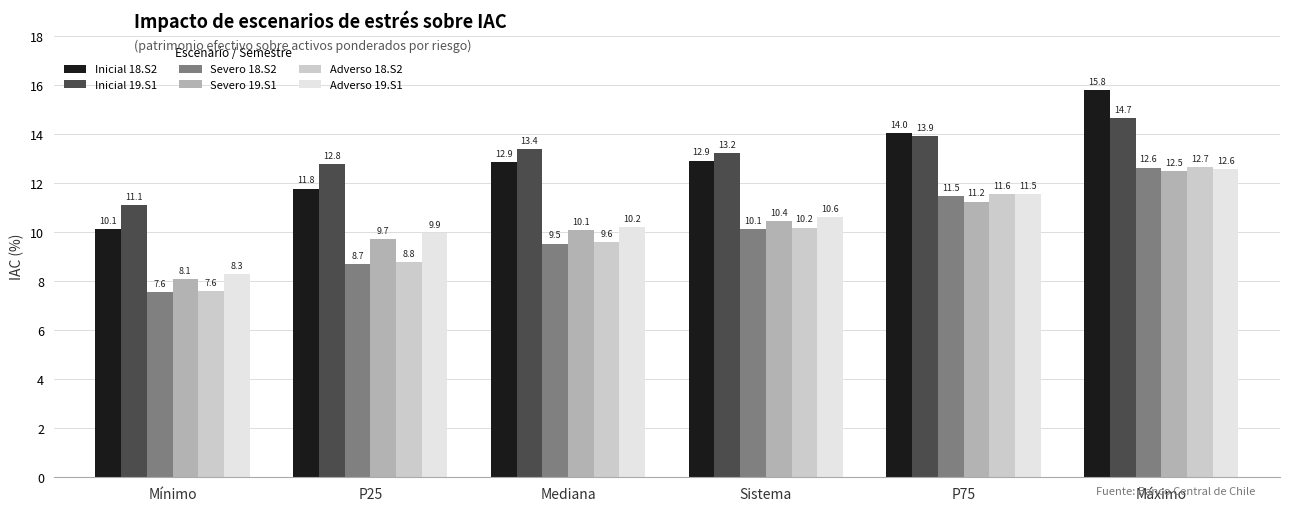

The Adverso 19.S1 series shows 10.2 at Mediana. True or false?

True